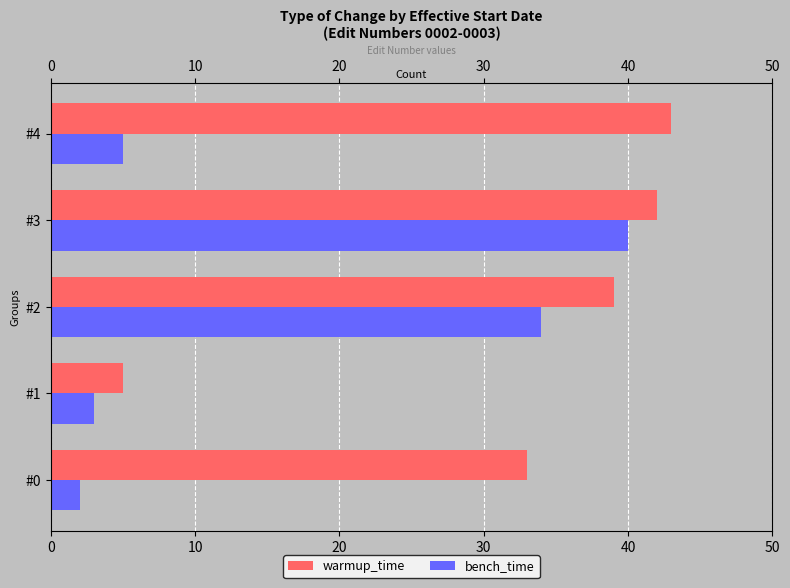

Read the bench_time value at #2, to the nearest 5.

35